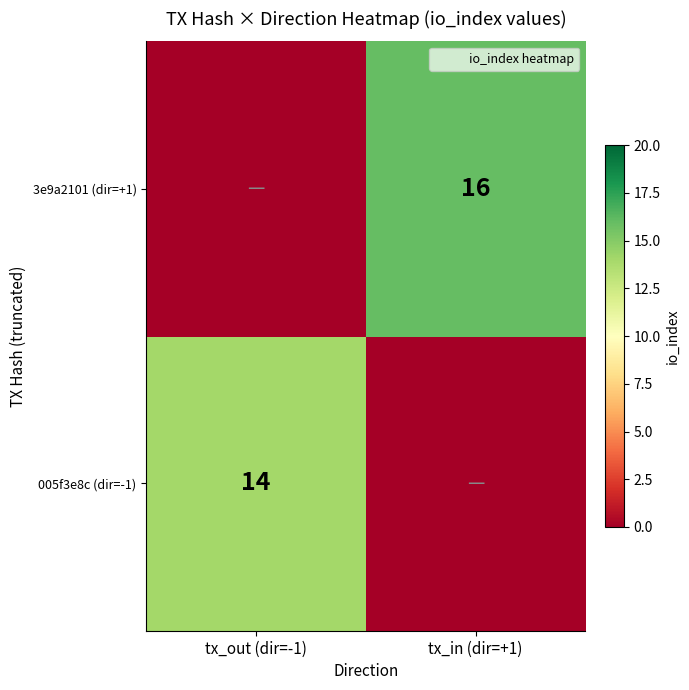

Is it true that 3e9a2101 (dir=+1) equals 16 at tx_in (dir=+1)?

True